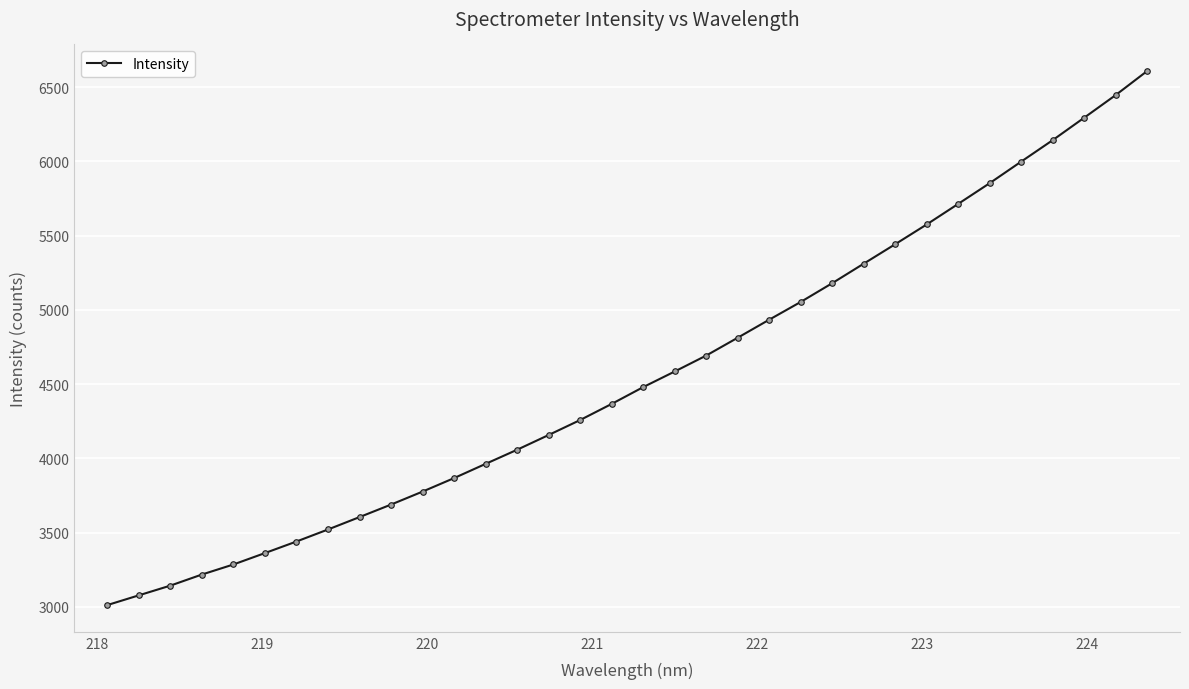

Reading left to right, transcribe all the data shown in this chart.

3012.0	3077.7	3143.2	3217.8	3285.6	3362.5	3440.3	3521.4	3604.9	3689.2	3776.7	3867.6	3963.3	4058.5	4157.8	4258.6	4367.2	4480.2	4585.4	4692.8	4812.9	4934.4	5053.9	5180.1	5311.5	5442.5	5575.6	5714.1	5853.6	5998.6	6143.0	6294.0	6446.3	6608.2